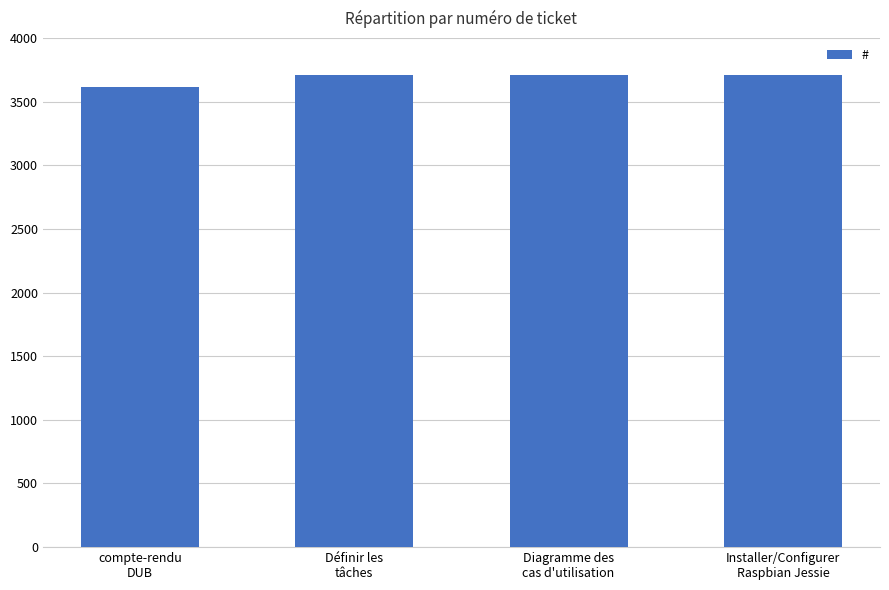

What is the approximate value at Définir les
tâches?

3710